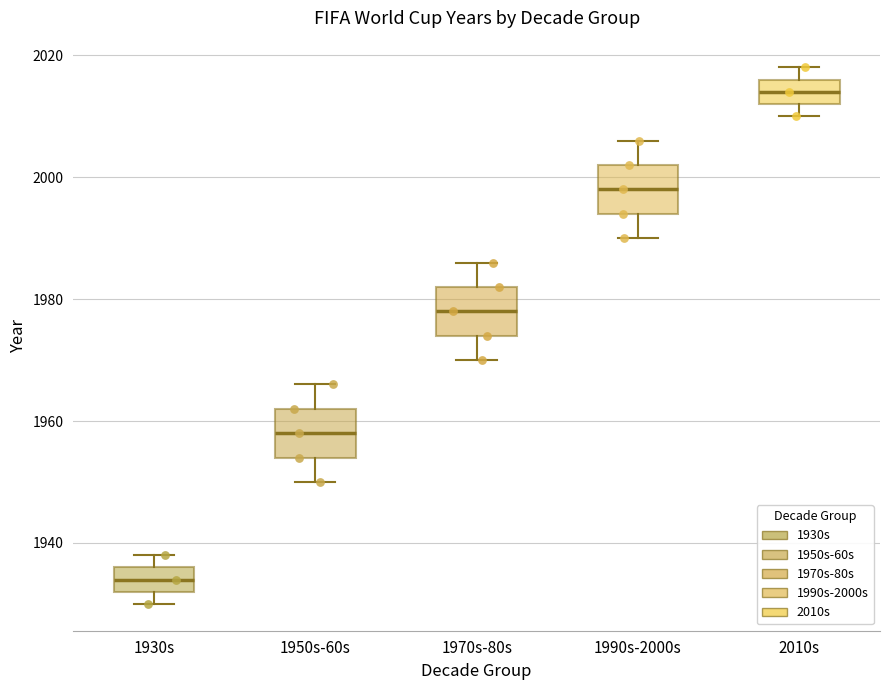

Which box has the lowest median line?

1930s